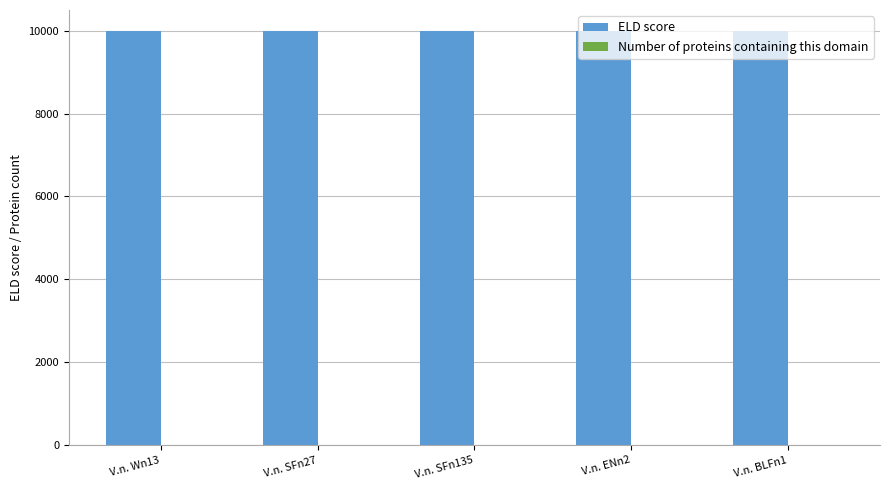

Which series has the largest total across all categories?

ELD score